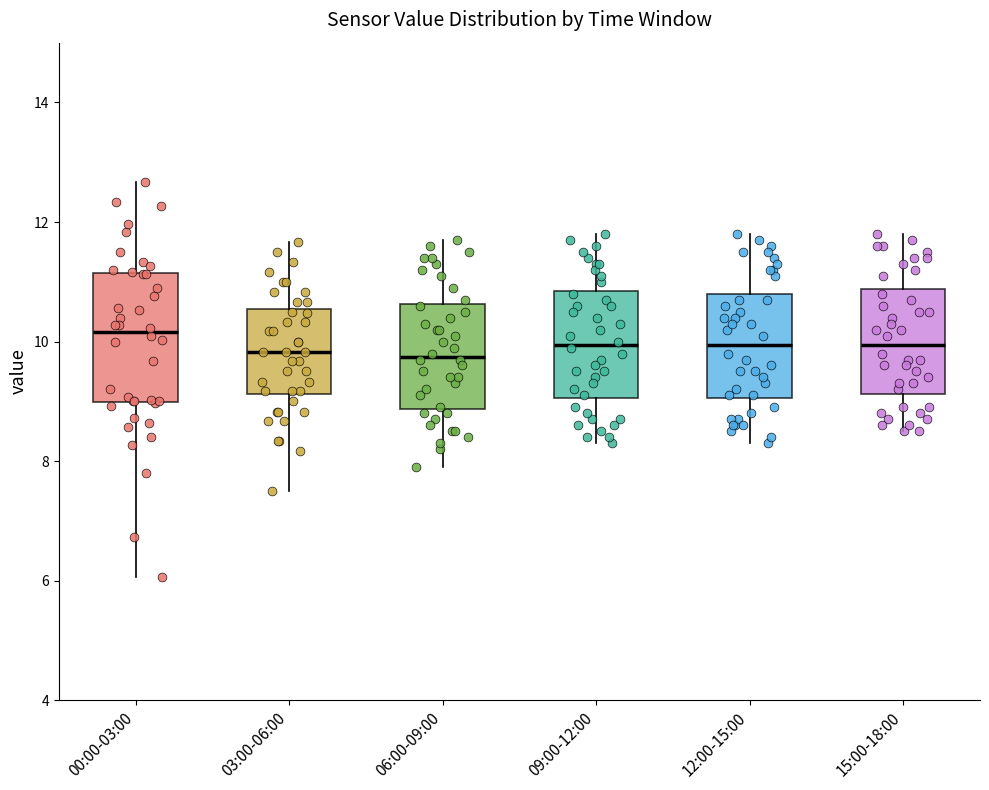

Reading left to right, read every box against the y-axis: the position of its median line, the range the box covers, and the ends of its whiskers. The values are not printed on the chart, so give them approximately, as read against the axis.

00:00-03:00: median 10.2, box 9.0 to 11.2, whiskers 6.0 to 12.6
03:00-06:00: median 9.8, box 9.2 to 10.6, whiskers 7.6 to 11.6
06:00-09:00: median 9.8, box 8.8 to 10.6, whiskers 8.0 to 11.8
09:00-12:00: median 10.0, box 9.0 to 10.8, whiskers 8.4 to 11.8
12:00-15:00: median 10.0, box 9.0 to 10.8, whiskers 8.4 to 11.8
15:00-18:00: median 10.0, box 9.2 to 10.8, whiskers 8.6 to 11.8